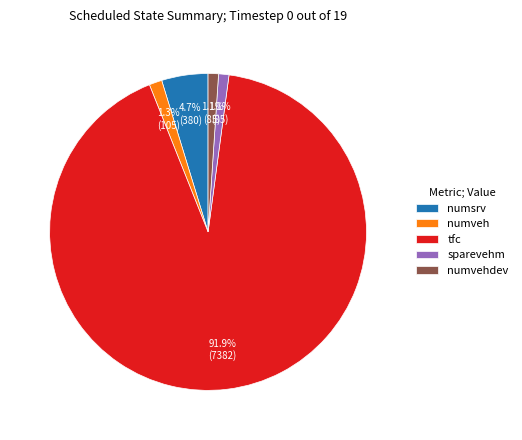

Approximately how many times larger is the value at sparevehm compared to numvehdev?

1.0